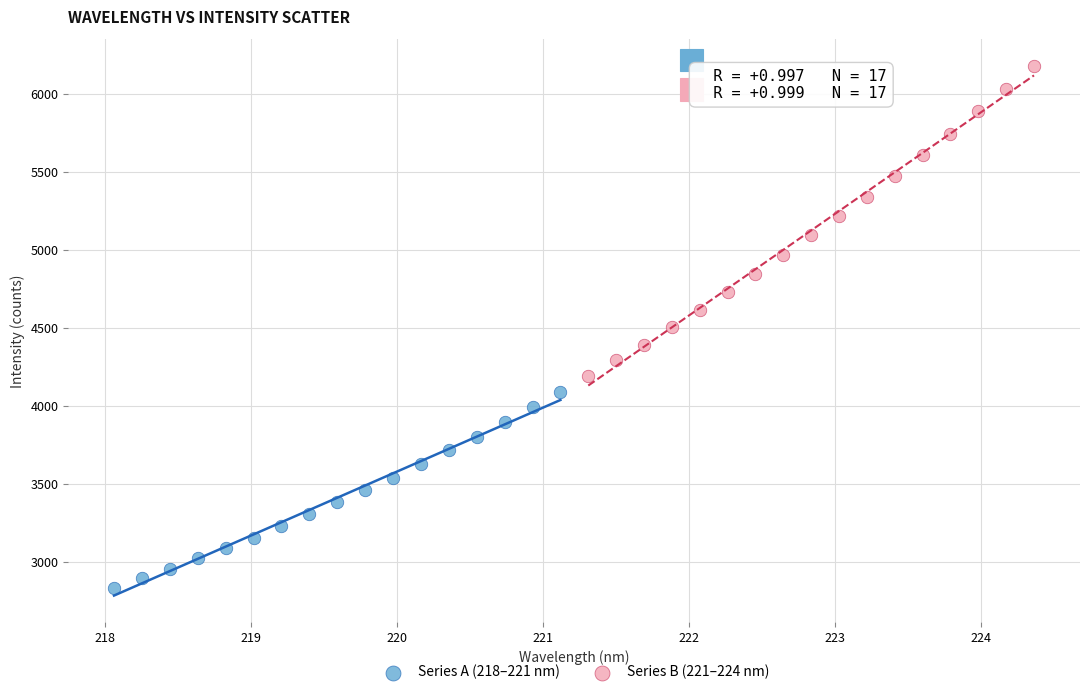

What are all the series names shown in the legend?

Series A (218–221 nm), Series B (221–224 nm)